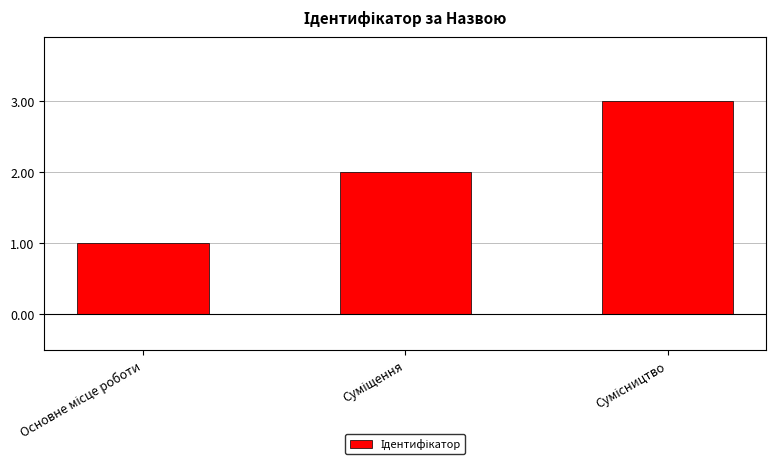

What is the sum of all values?

6